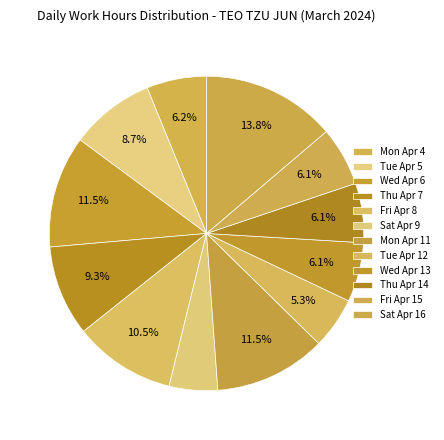

How many slices are in this pie chart?

12